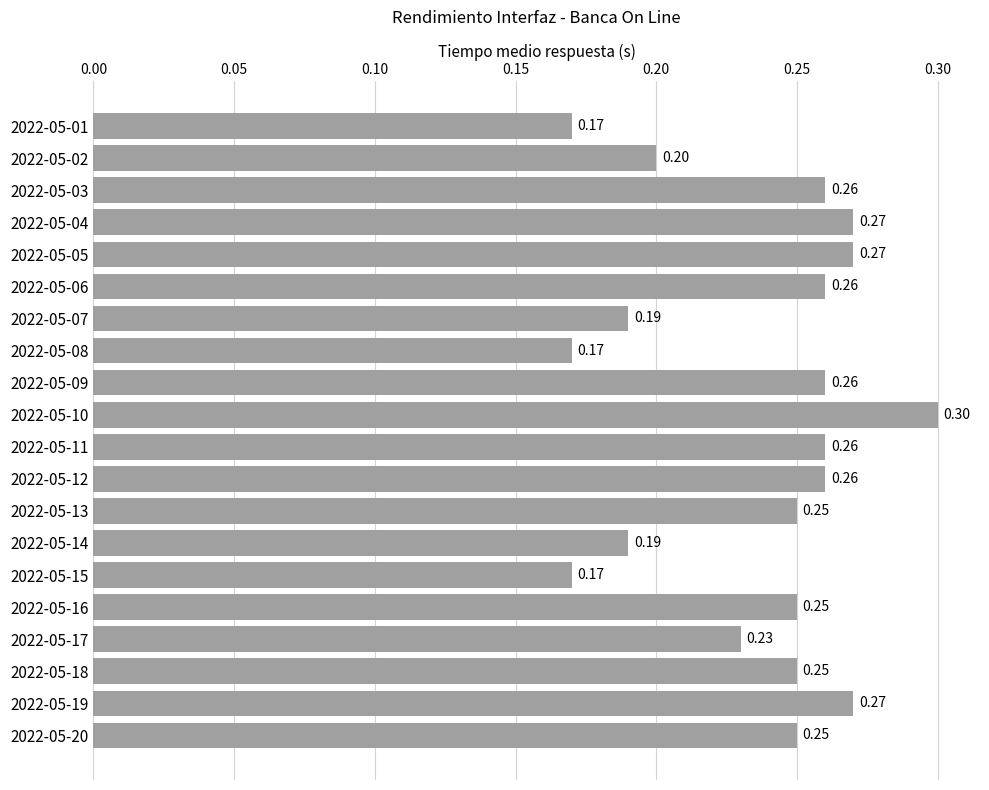

What is the sum of all values?

4.7